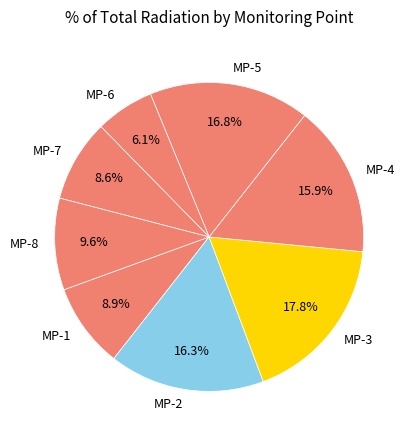

What is the largest slice in the pie chart?

MP-3